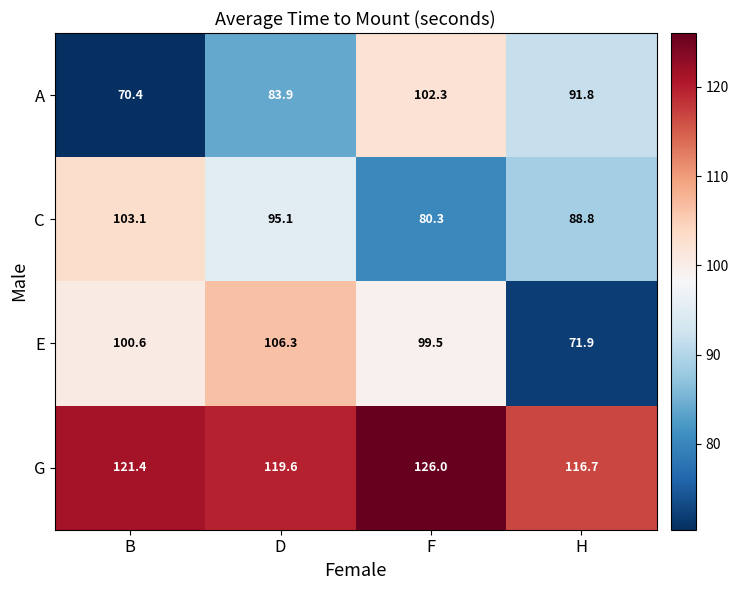

At which category does the chart reach its minimum across all series?

B